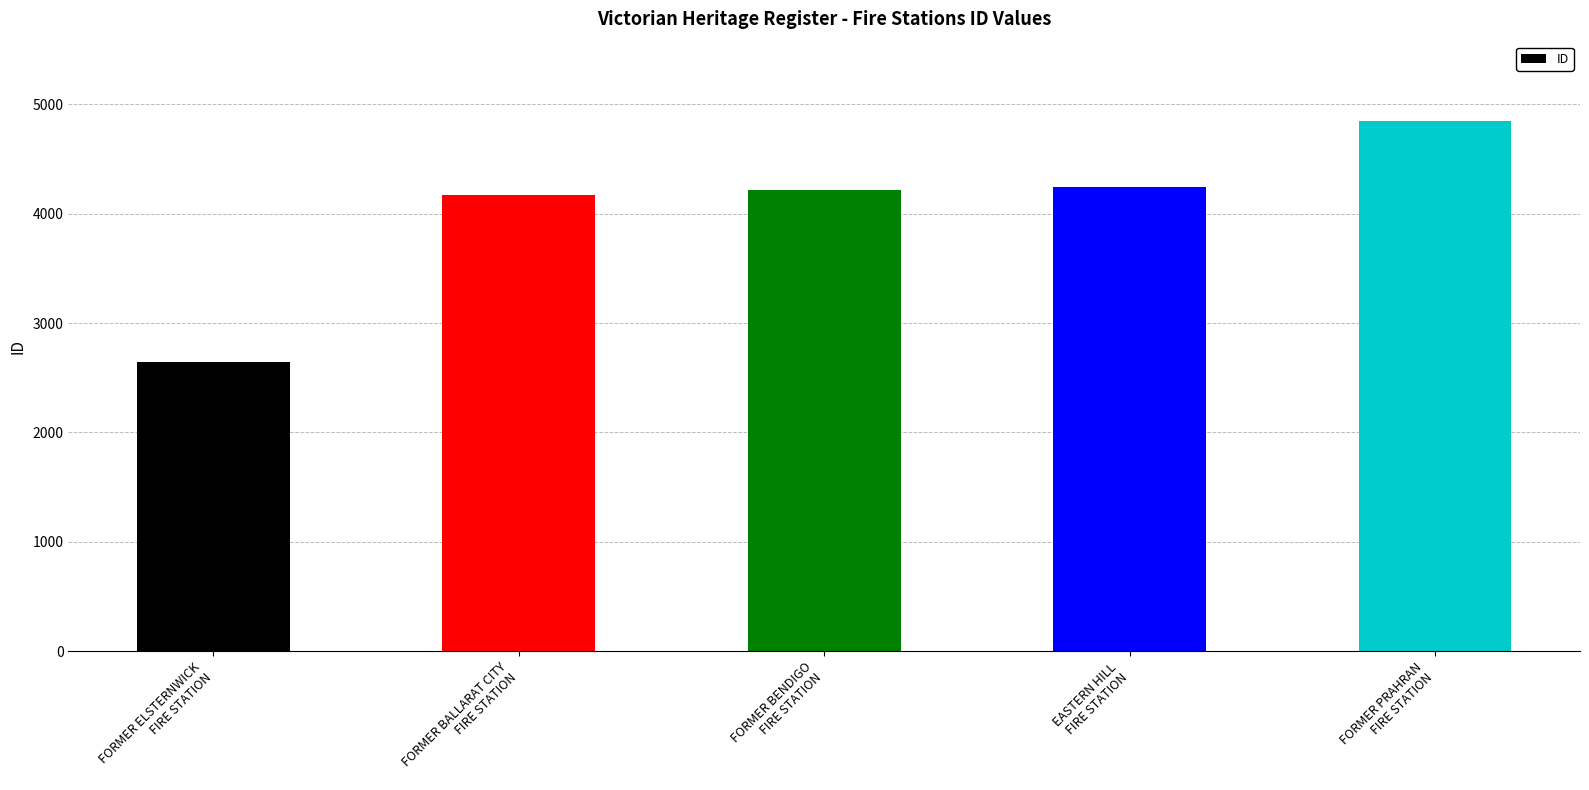

What is the sum of all values?

20131